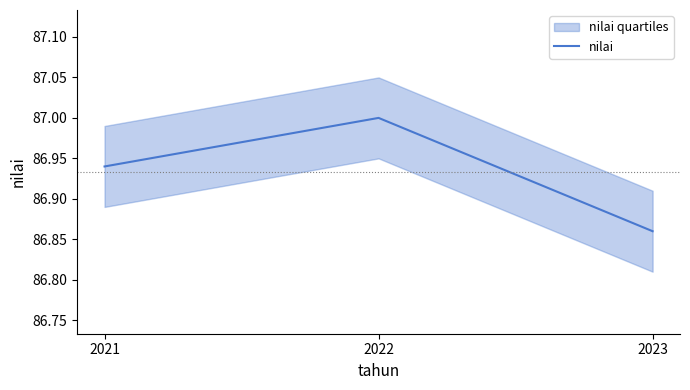

How many lines are shown in the chart?

1